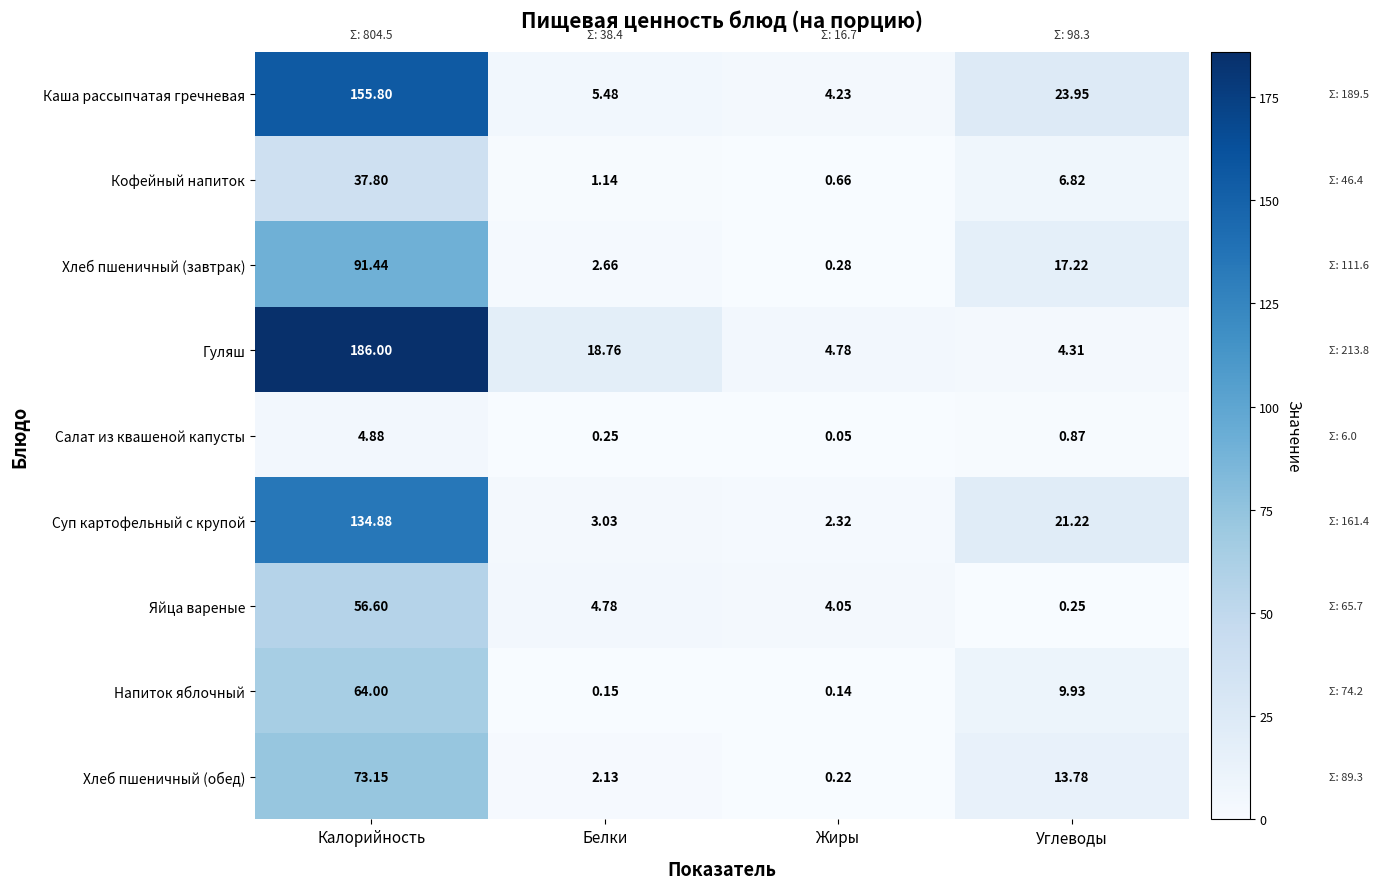

Which series has the largest total across all categories?

Гуляш